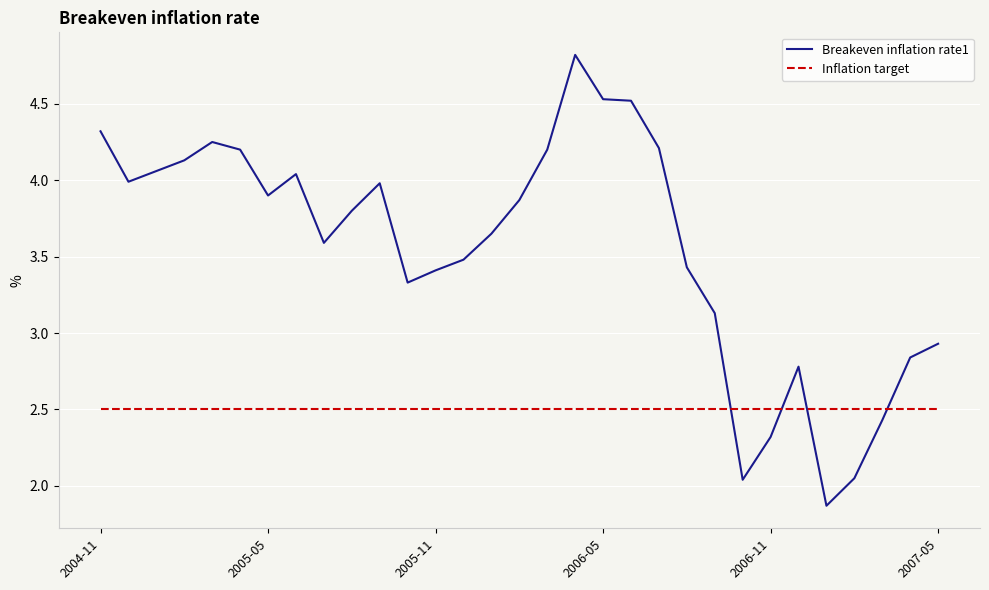

What is the sum of all Breakeven inflation rate1 values?

110.1